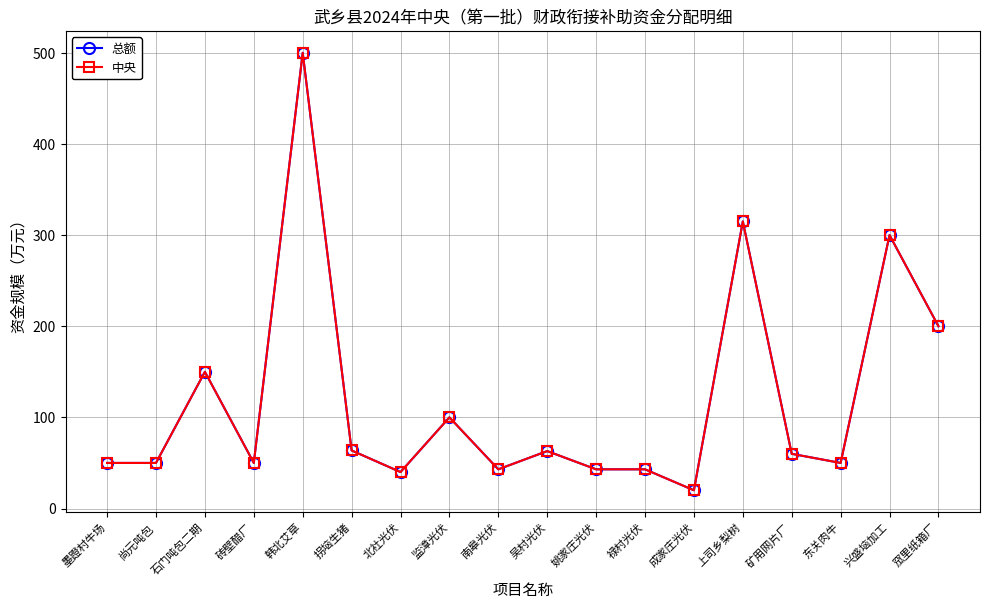

Which series has the largest total across all categories?

总额